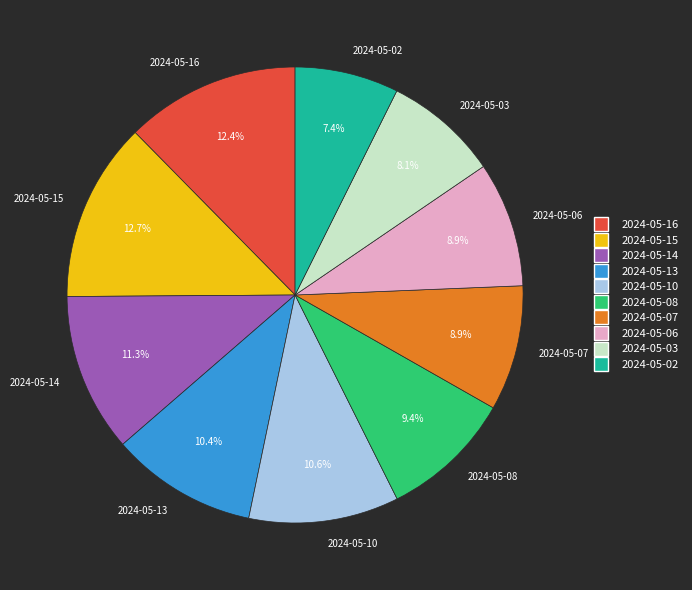

Does 2024-05-14 represent more than half of the total?

No